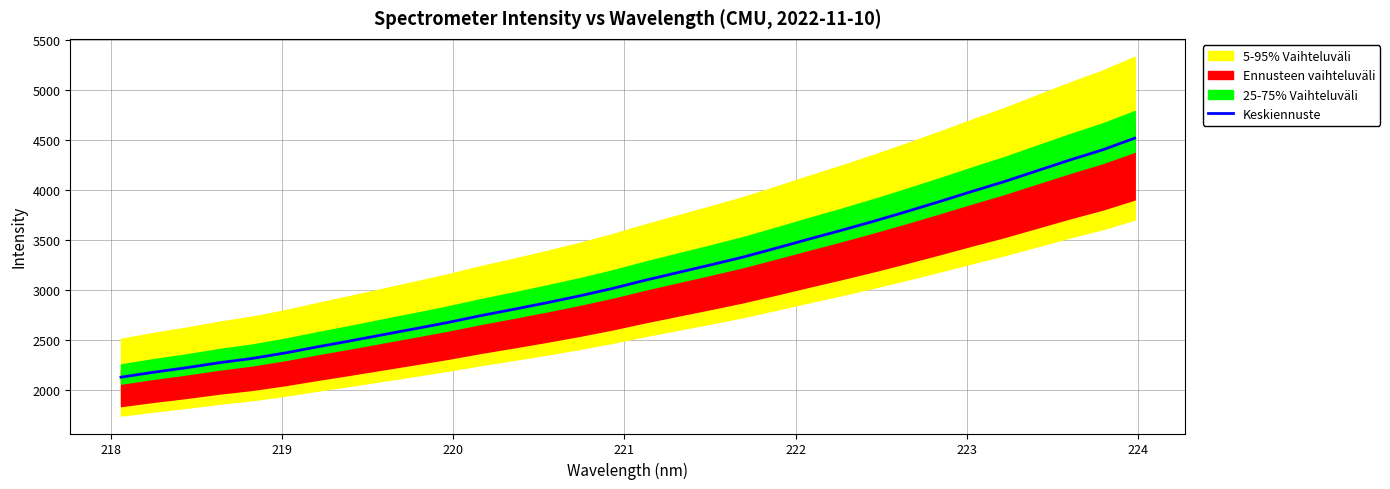

What is the difference between the second highest and second lowest values?

2221.1